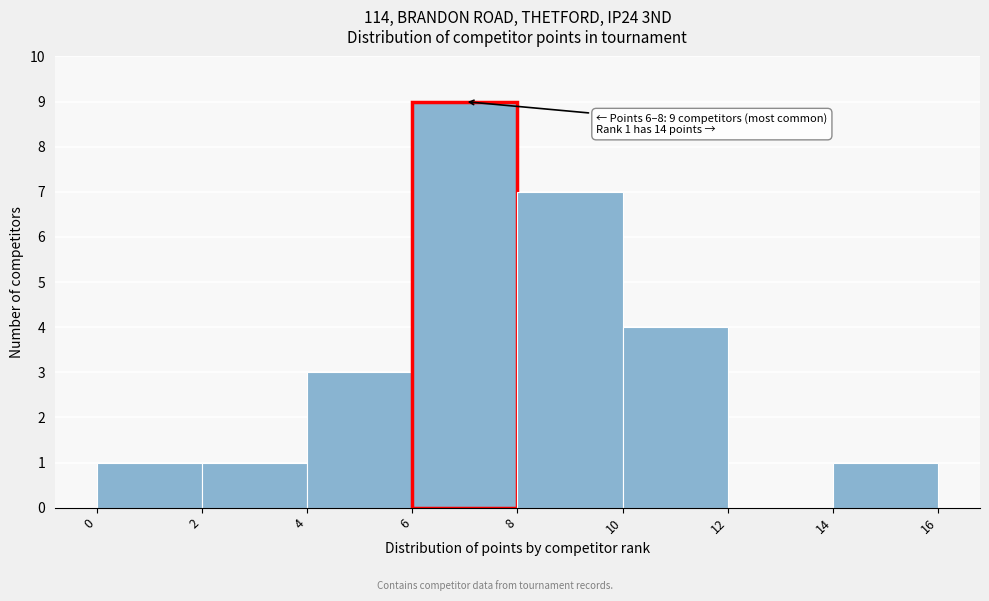

Which range on the x-axis has the tallest bar?

6 to 8